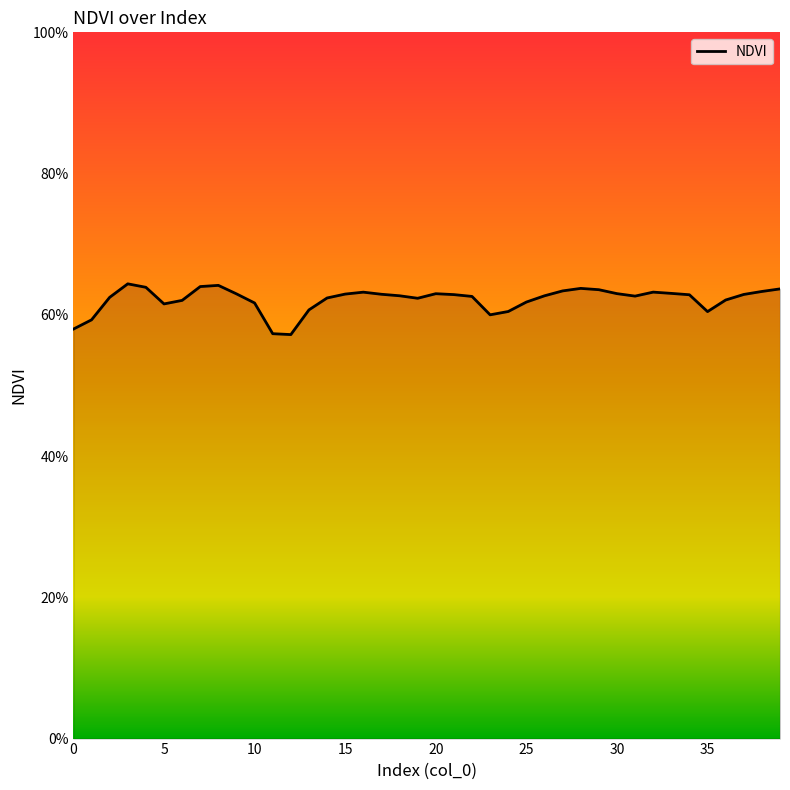

Is this an area chart (filled region under the line)?

Yes